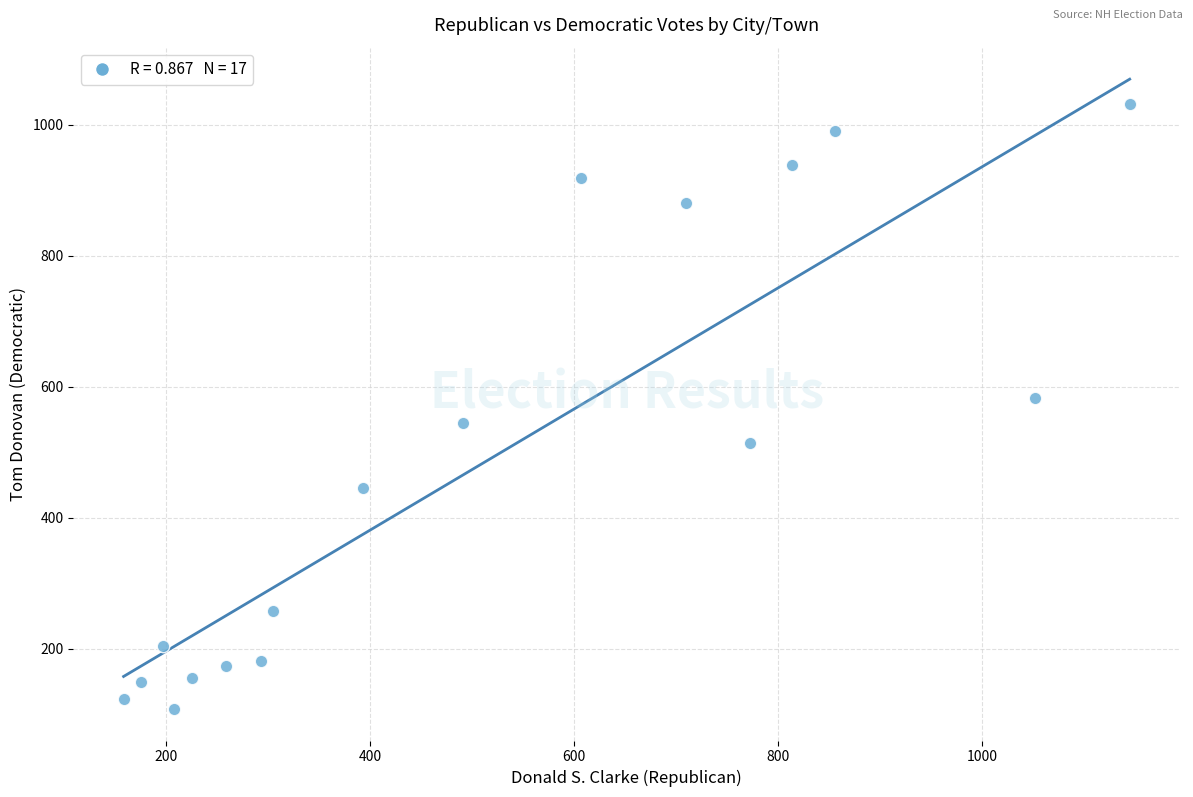

What is the range of X values (max minus min)?

987